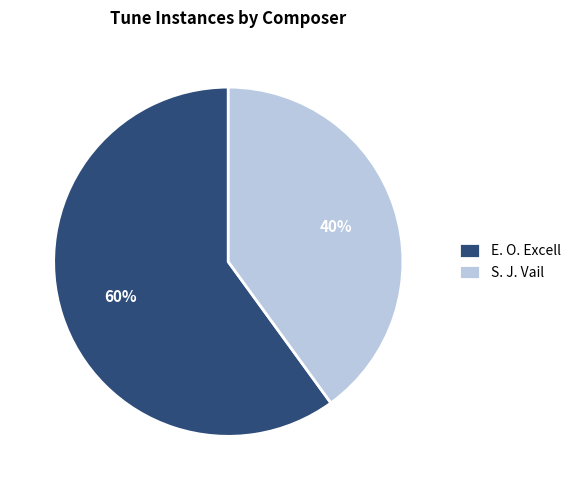

Which slice represents more than half of the pie?

E. O. Excell